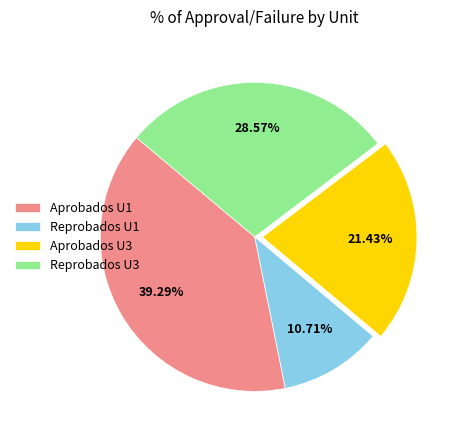

Combined, do Aprobados U3 and Aprobados U1 account for over 50%?

Yes